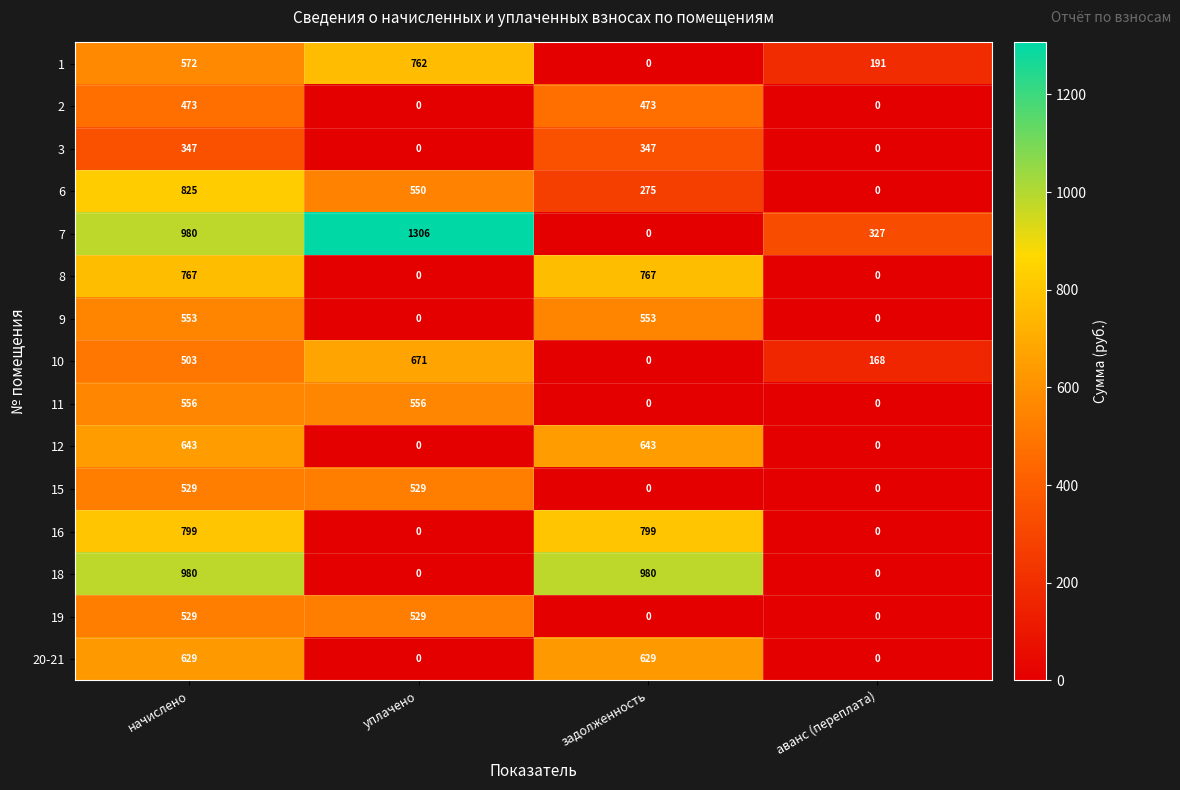

Which series changed the most between задолженность and аванс (переплата)?

18